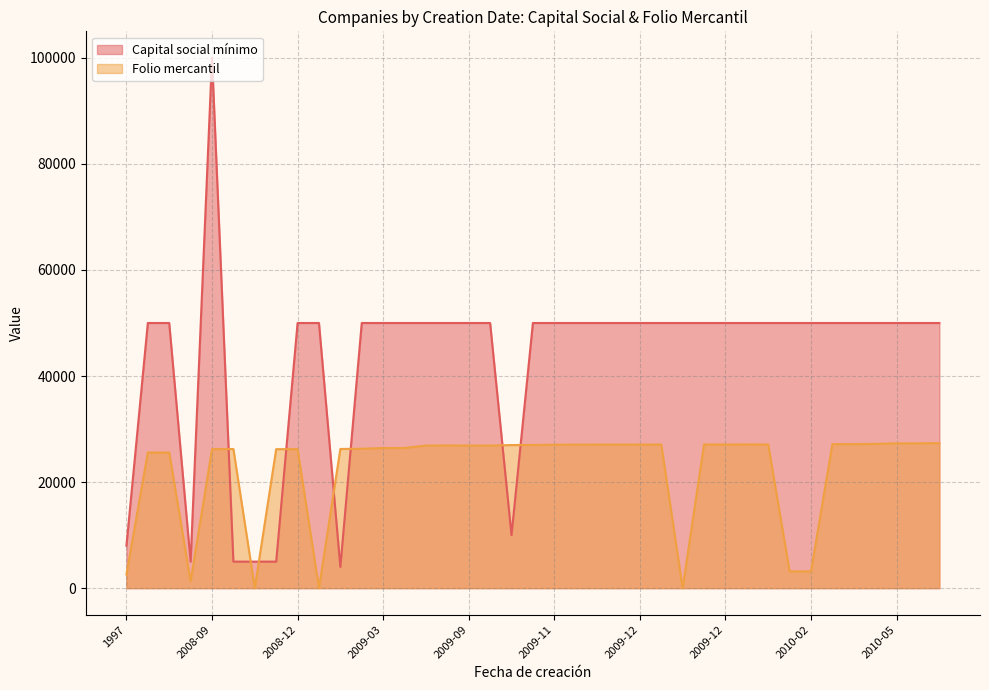

How many lines are shown in the chart?

2